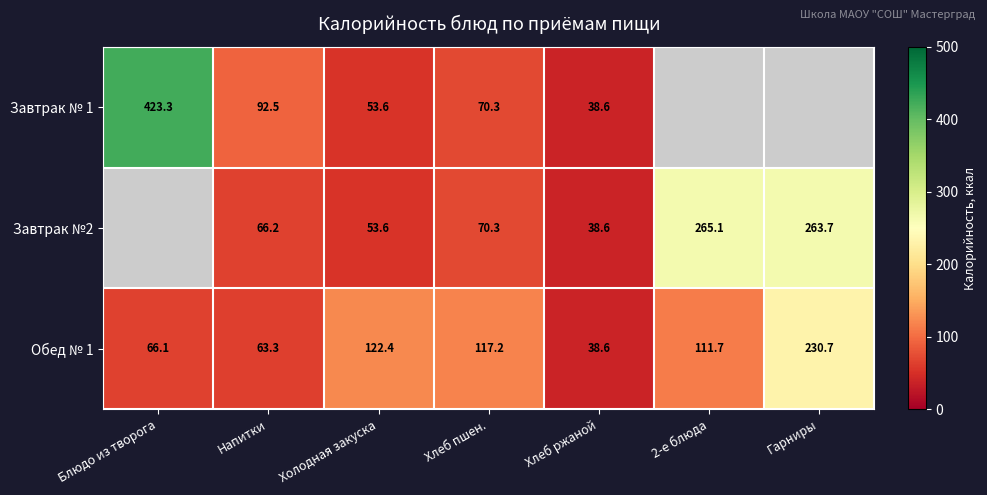

The value of Завтрак № 1 at Блюдо из творога is 96.5. True or false?

False